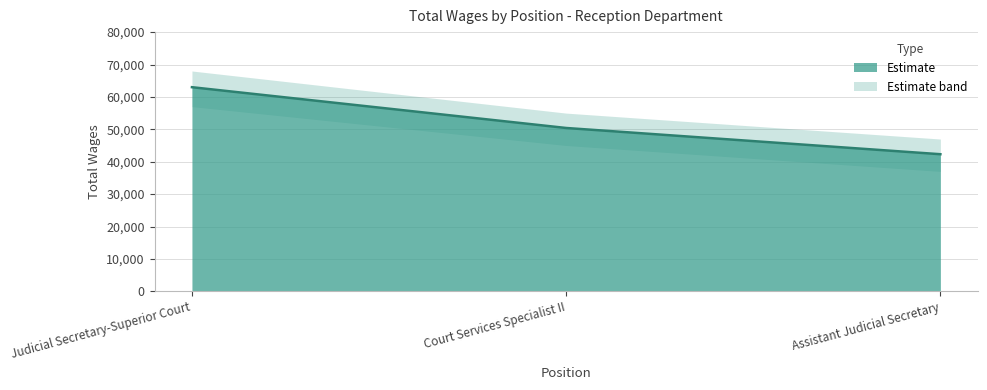

What value does the data have at Court Services Specialist II?

50412